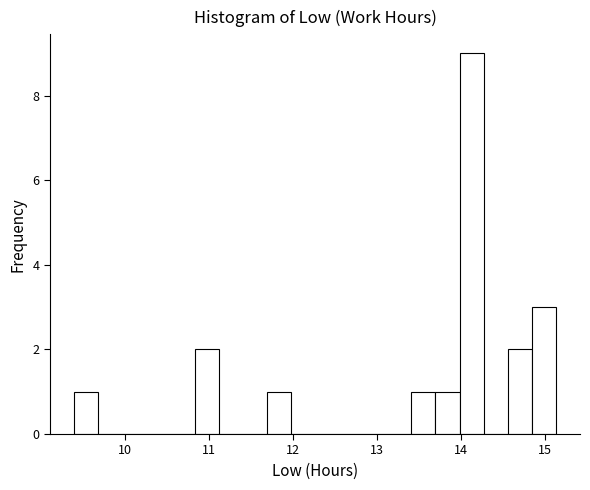

Around what value on the x-axis is the tallest bar? Give the approximate position of its centre, as read against the axis.

14.1